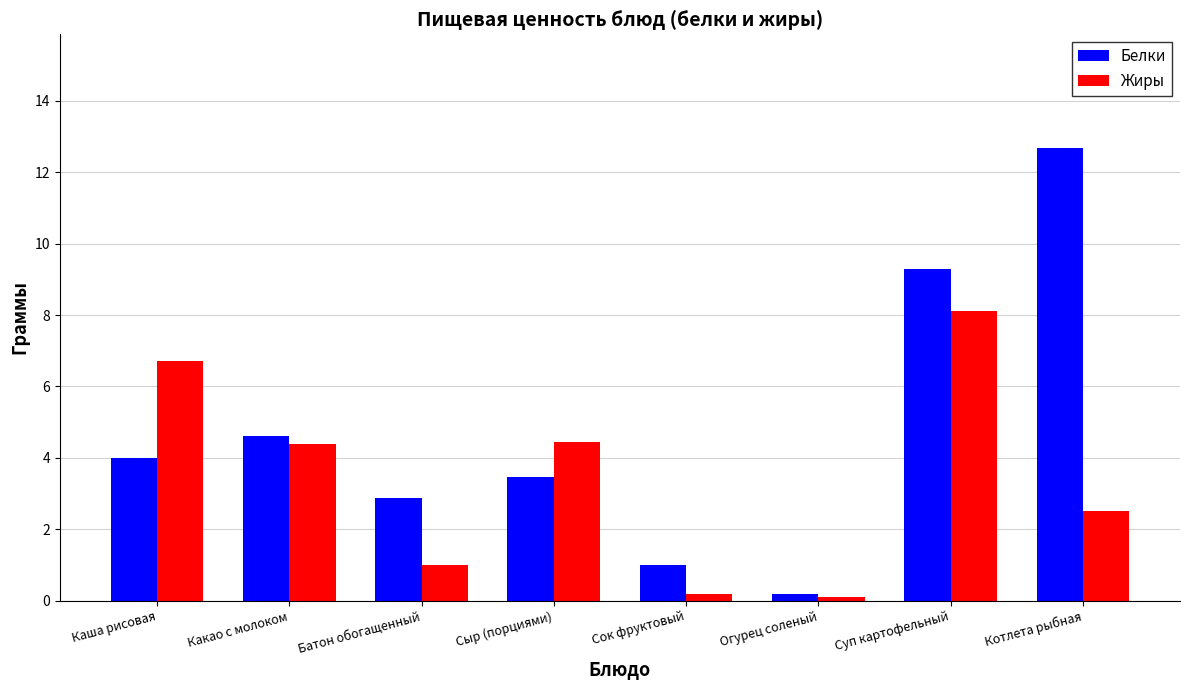

True or false: Жиры has a value of 3.8 at Суп картофельный.

False